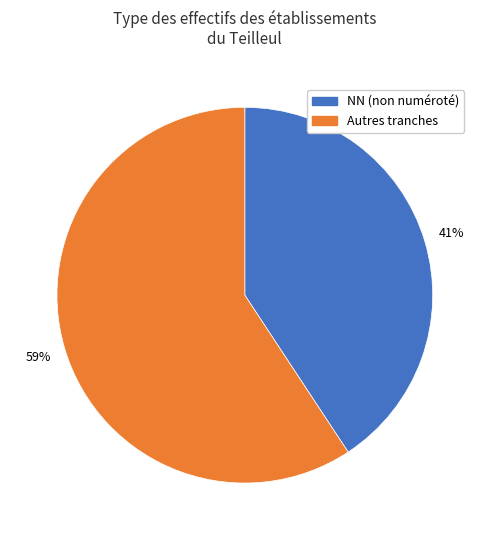

To the nearest percent, what is the average slice percentage?

50%